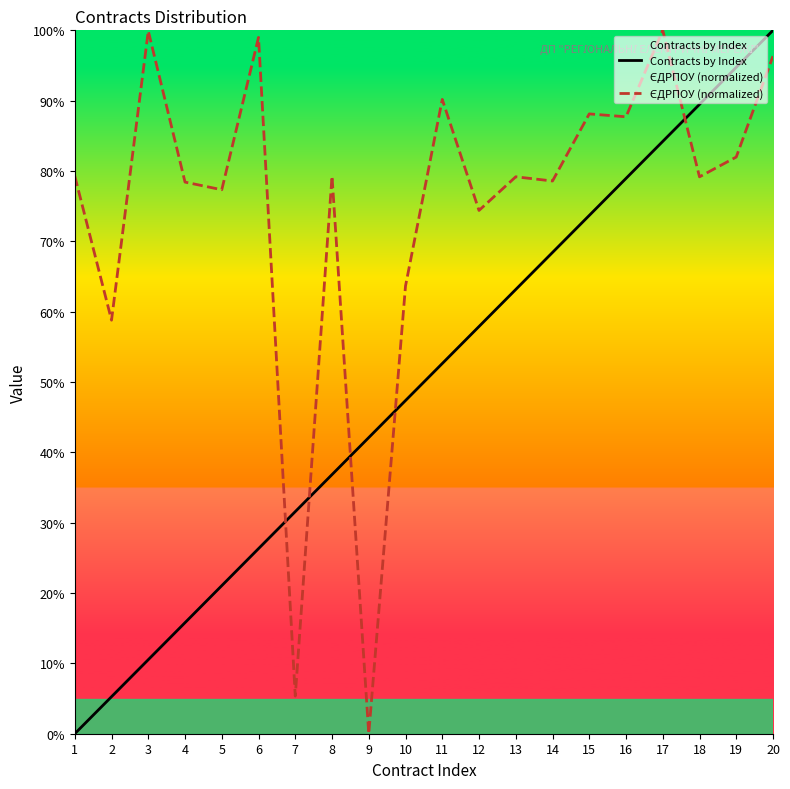

How many values in the Contracts by Index series are below 52?

10